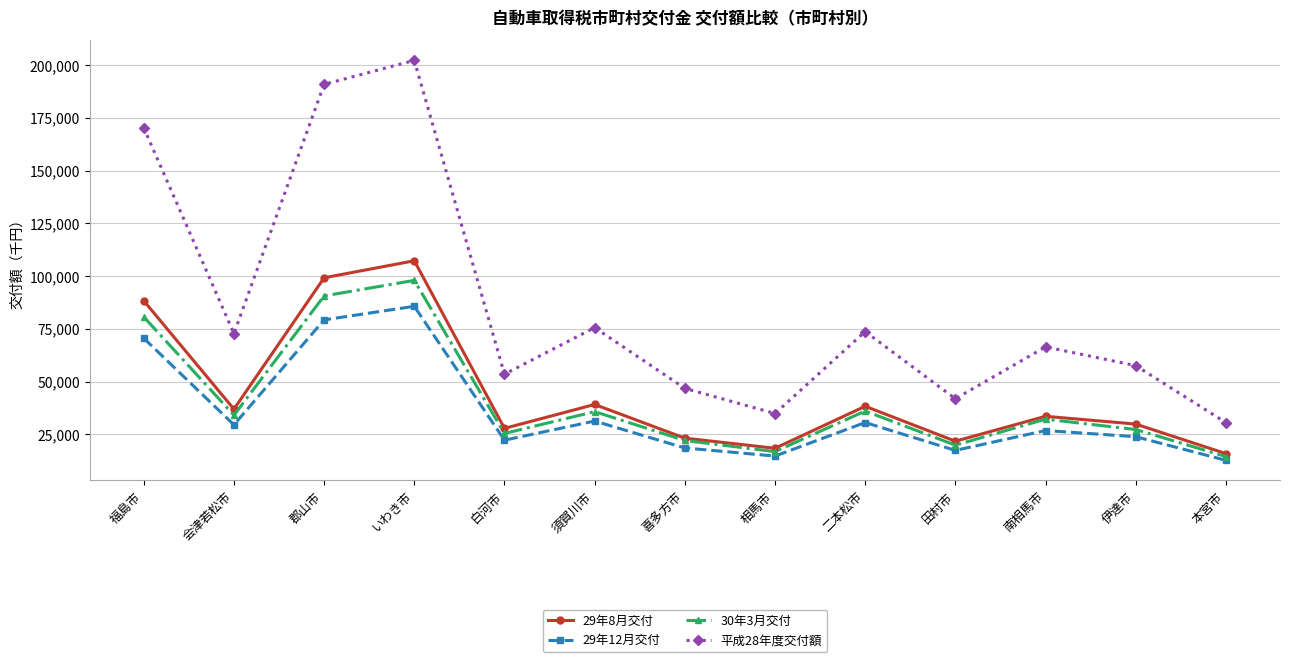

What is the label of the 2nd point from the right?

伊達市